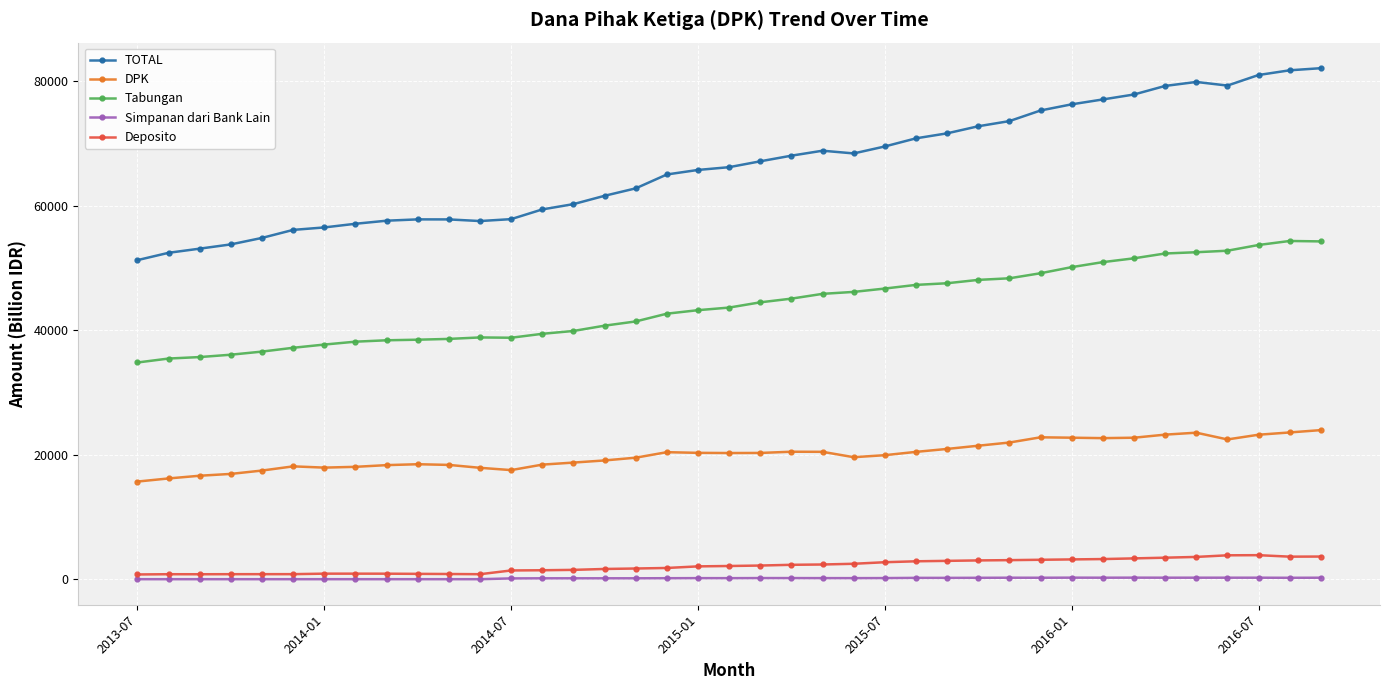

What is the average value of the Simpanan dari Bank Lain series?

137.5